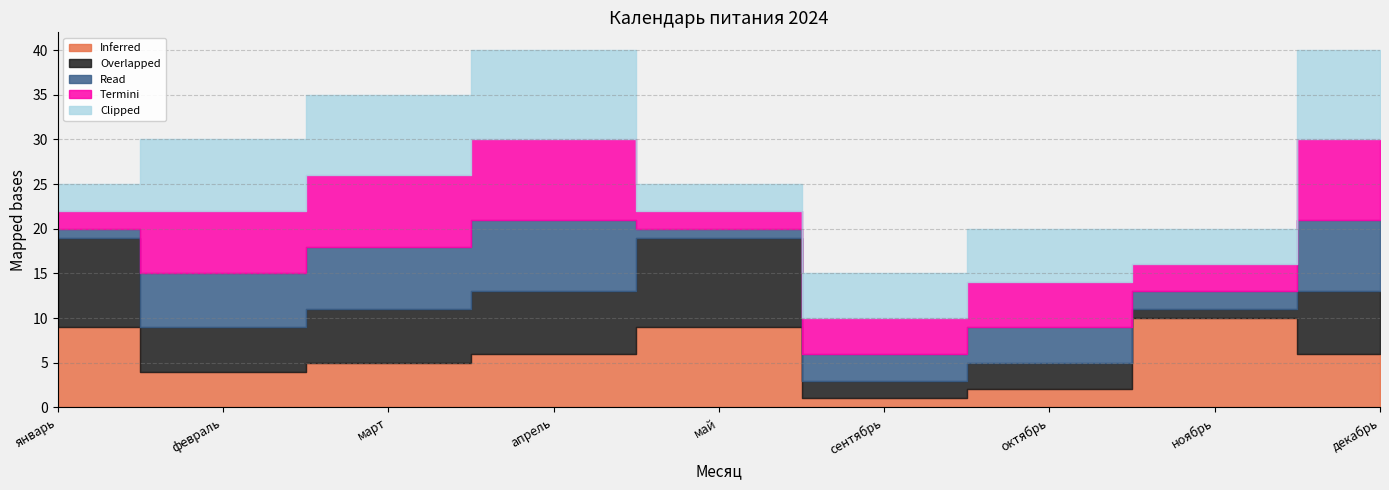

True or false: Clipped has a value of 9 at март.

True